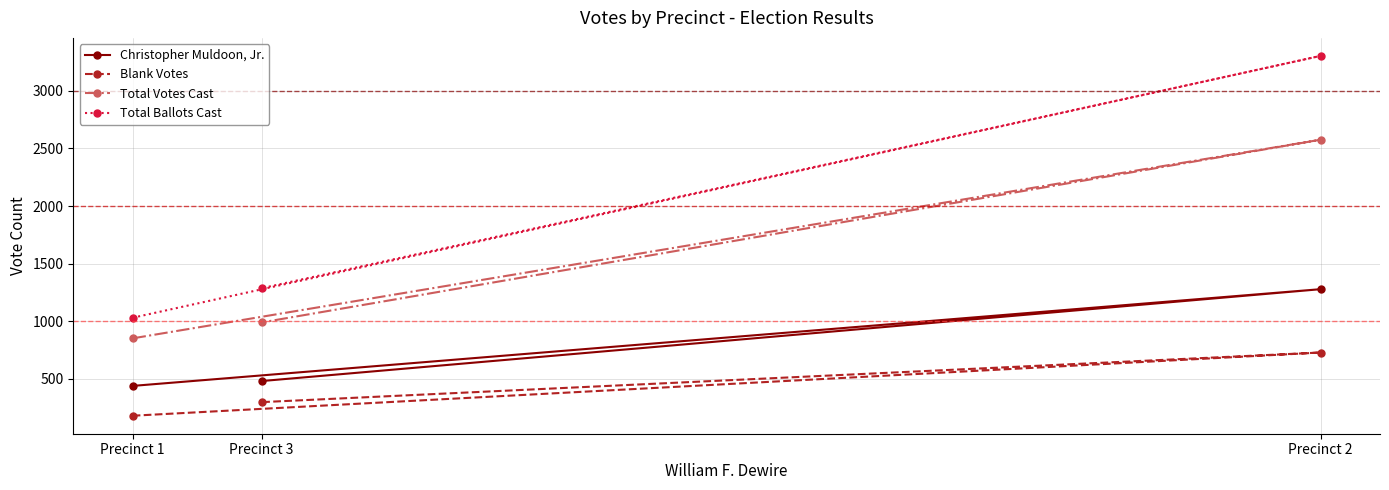

What are all the series names shown in the legend?

Christopher Muldoon, Jr., Blank Votes, Total Votes Cast, Total Ballots Cast